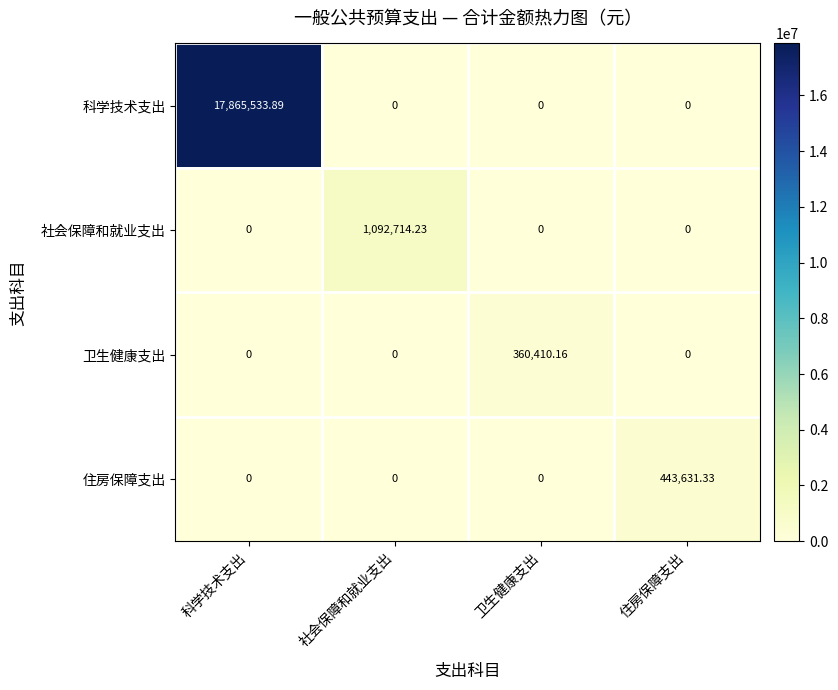

Which series has the widest spread of values?

科学技术支出